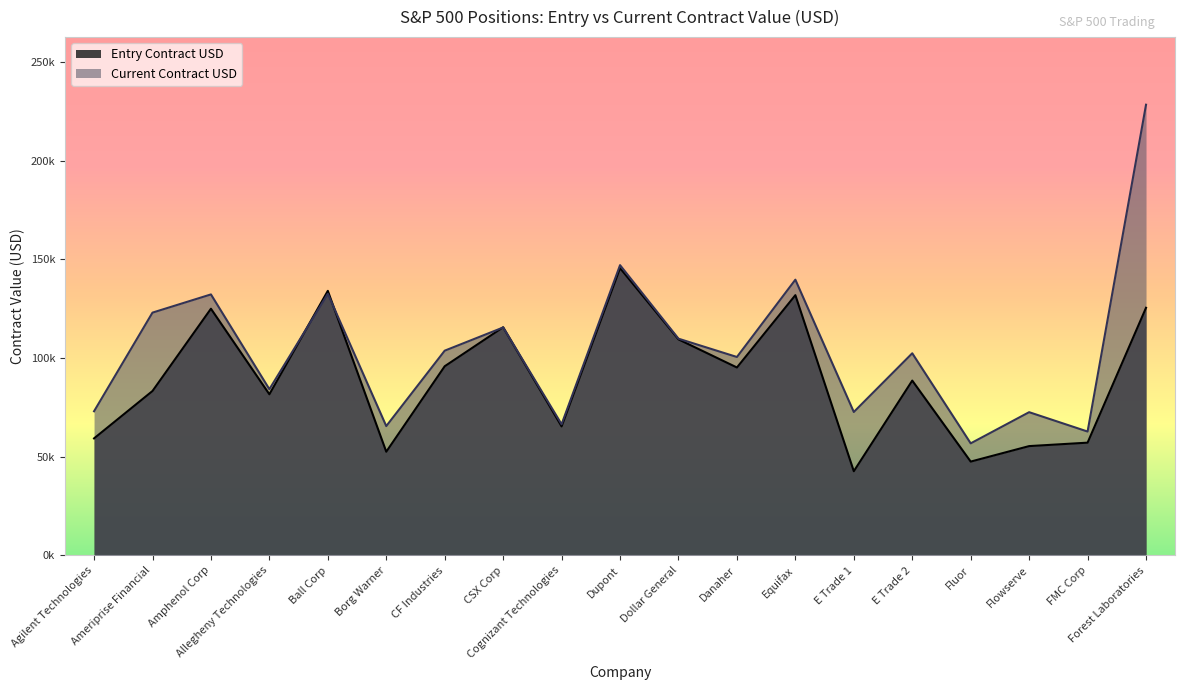

Where is the first local maximum for Current Contract USD?

Amphenol Corp